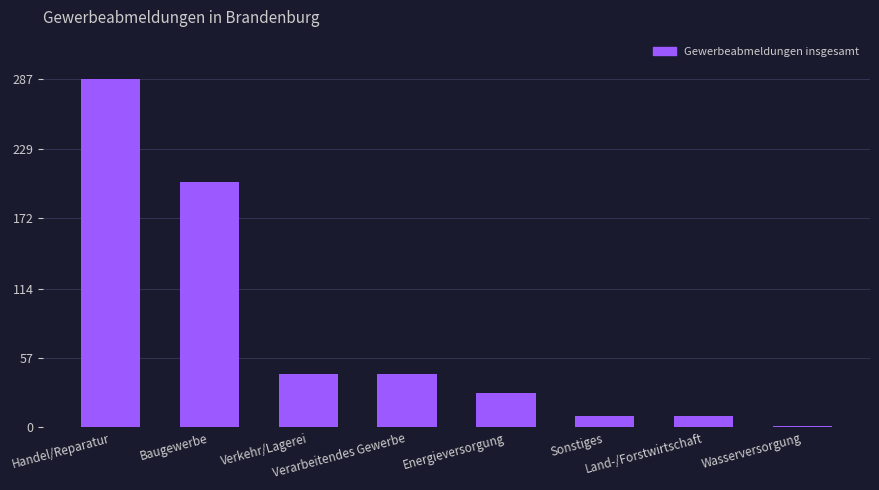

Reading left to right, what are all the values shown in this chart?

Handel/Reparatur=287	Baugewerbe=202	Verkehr/Lagerei=44	Verarbeitendes Gewerbe=44	Energieversorgung=28	Sonstiges=9	Land-/Forstwirtschaft=9	Wasserversorgung=1